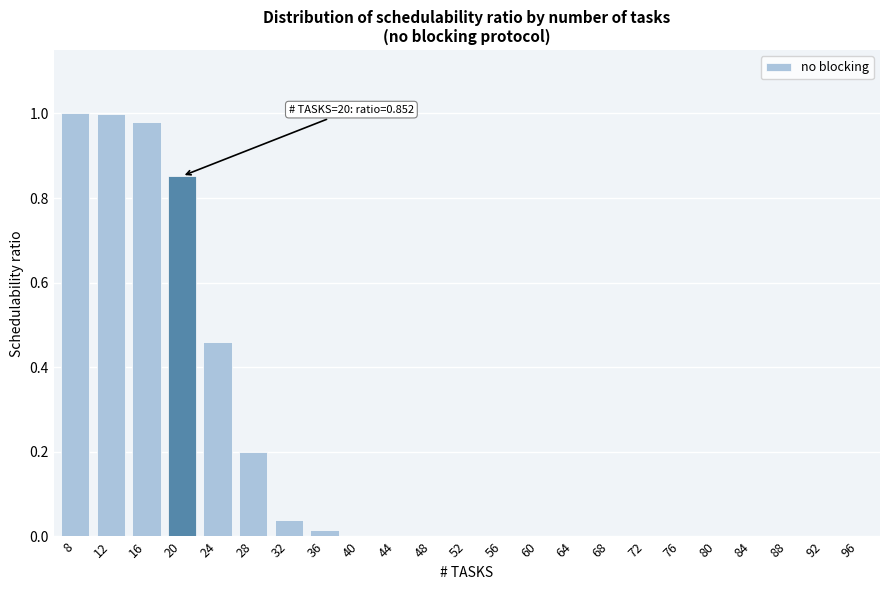

What is the sum of all values?

4.5